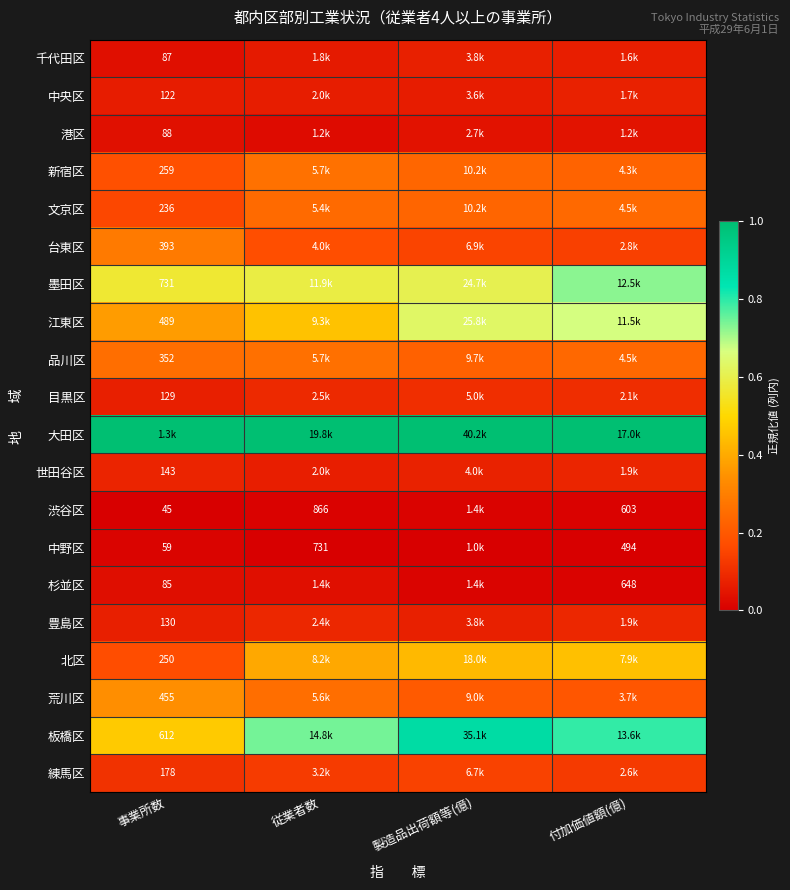

How many distinct data groups are displayed?

20